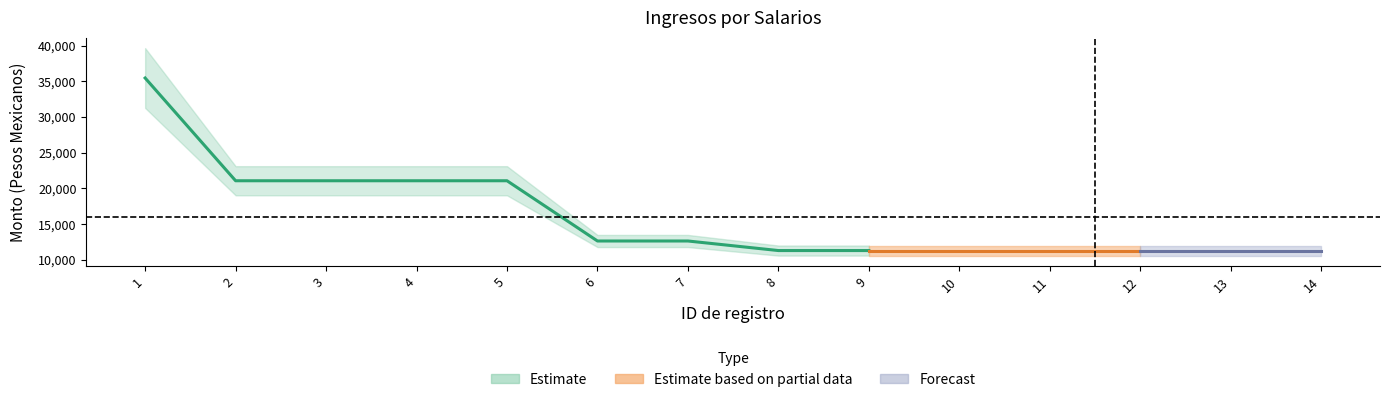

Where does the Monto bruto de los ingresos series first go above 13472?

1